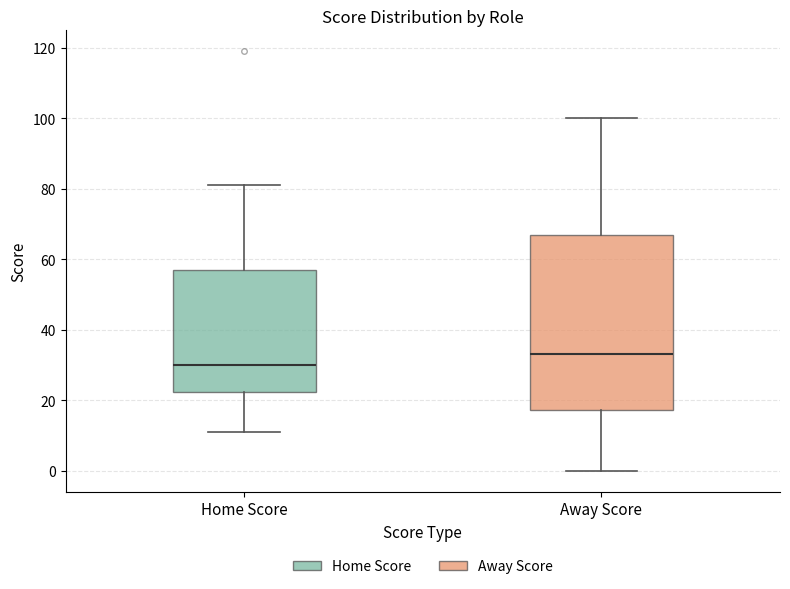

Where does the upper whisker of the box for Away Score end on the y-axis? The values are not printed on the chart, so give them approximately, as read against the axis.

100